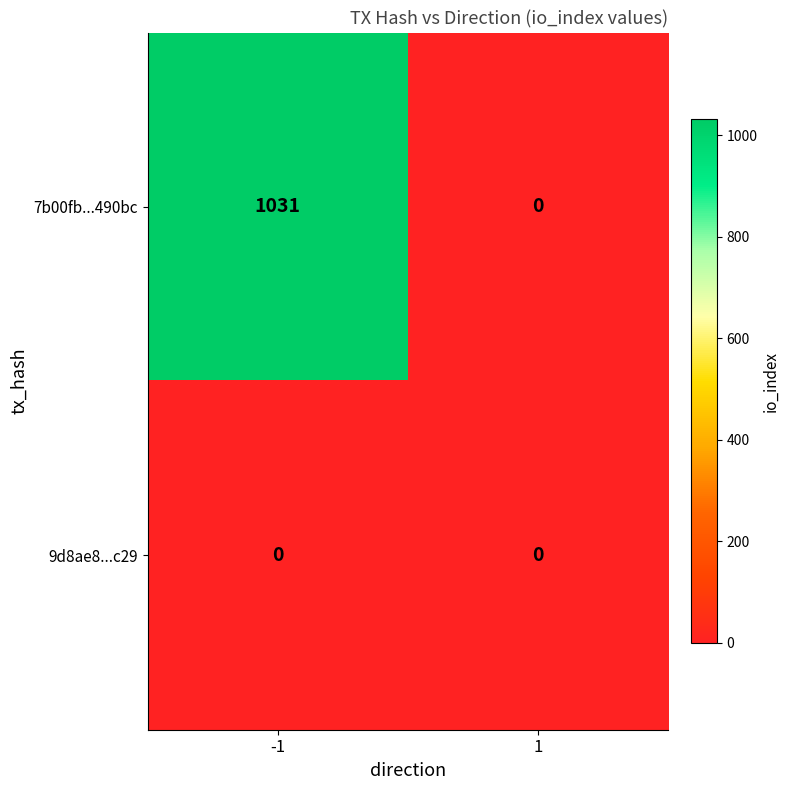

At which category is the sum across all series the highest?

-1